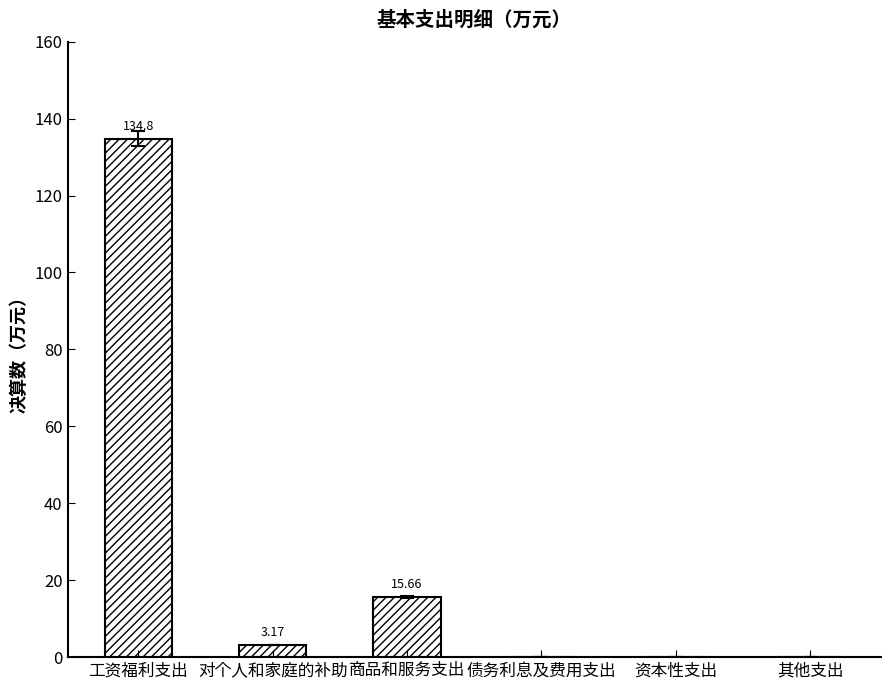

How many categories are shown in the chart?

6